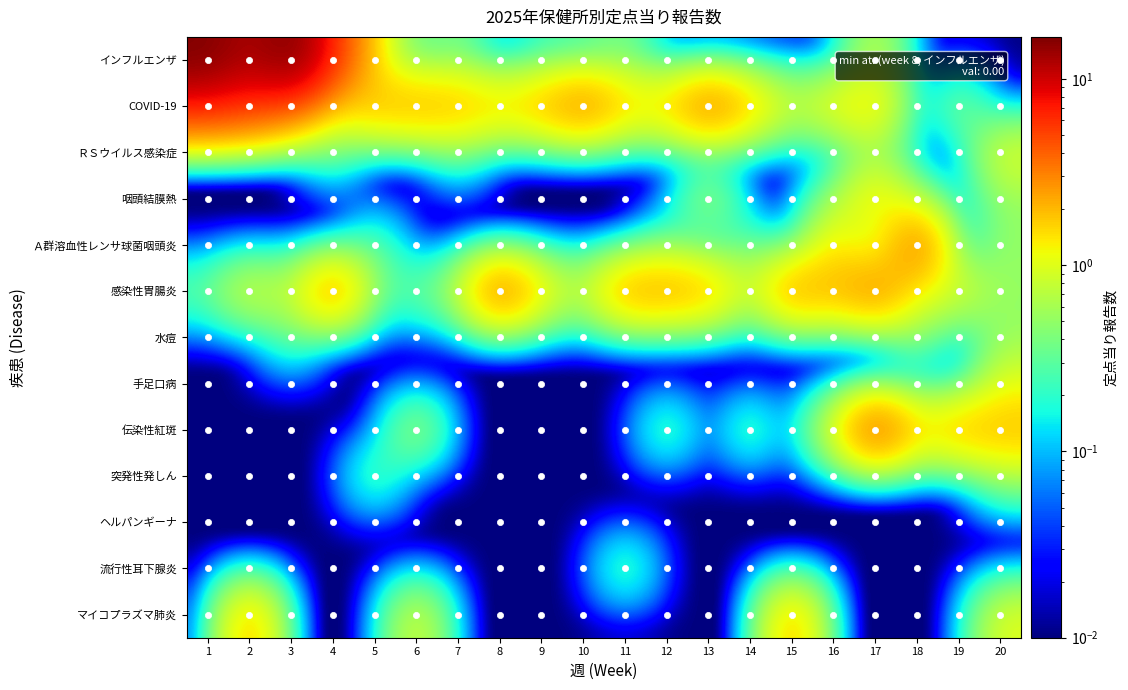

Which label corresponds to the largest value in the chart?

3